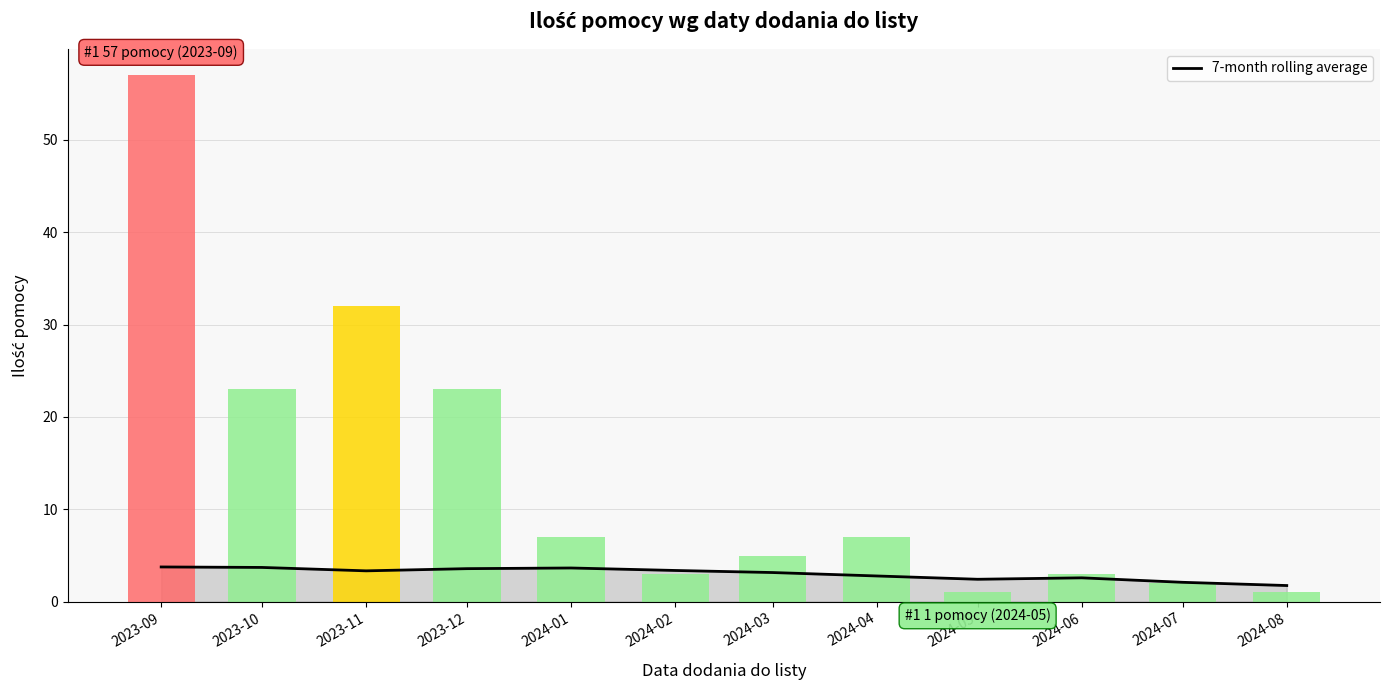

What is the sum of all values?

36.2